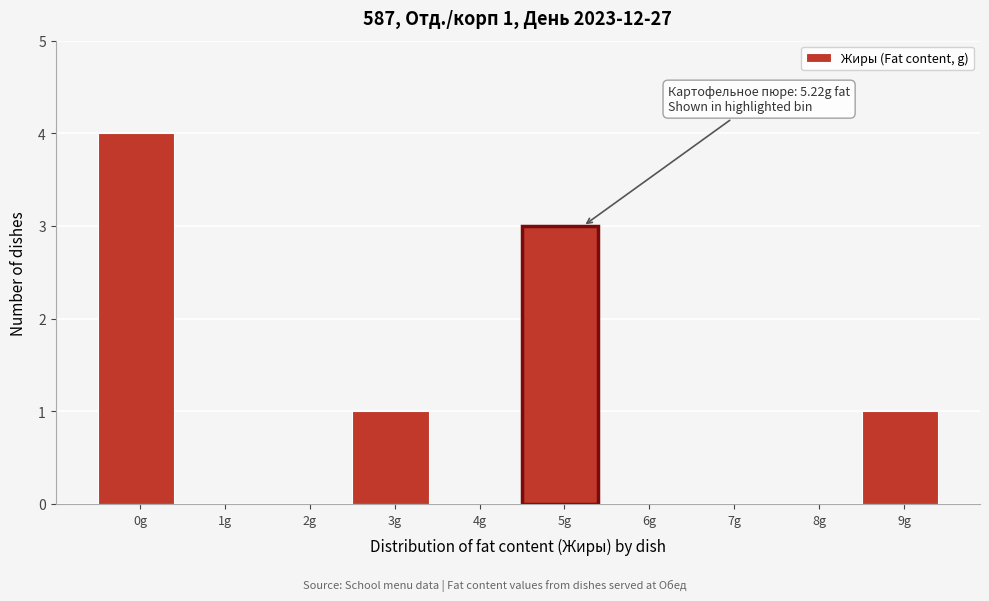

Reading left to right, what are all the values shown in this chart?

0g=4	1g=0	2g=0	3g=1	4g=0	5g=3	6g=0	7g=0	8g=0	9g=1